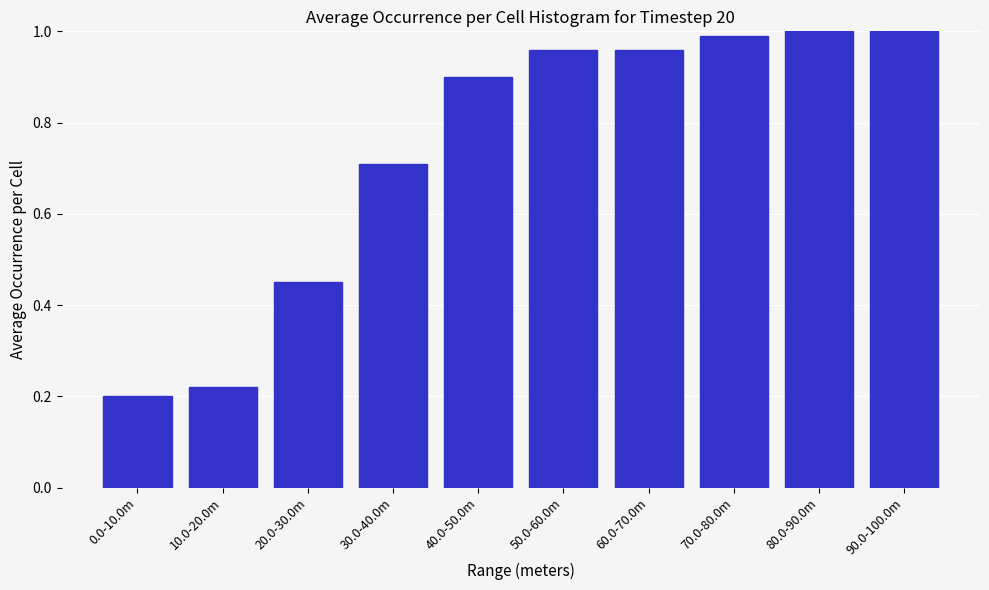

True or false: the data shows 0.7 at 20.0-30.0m.

False